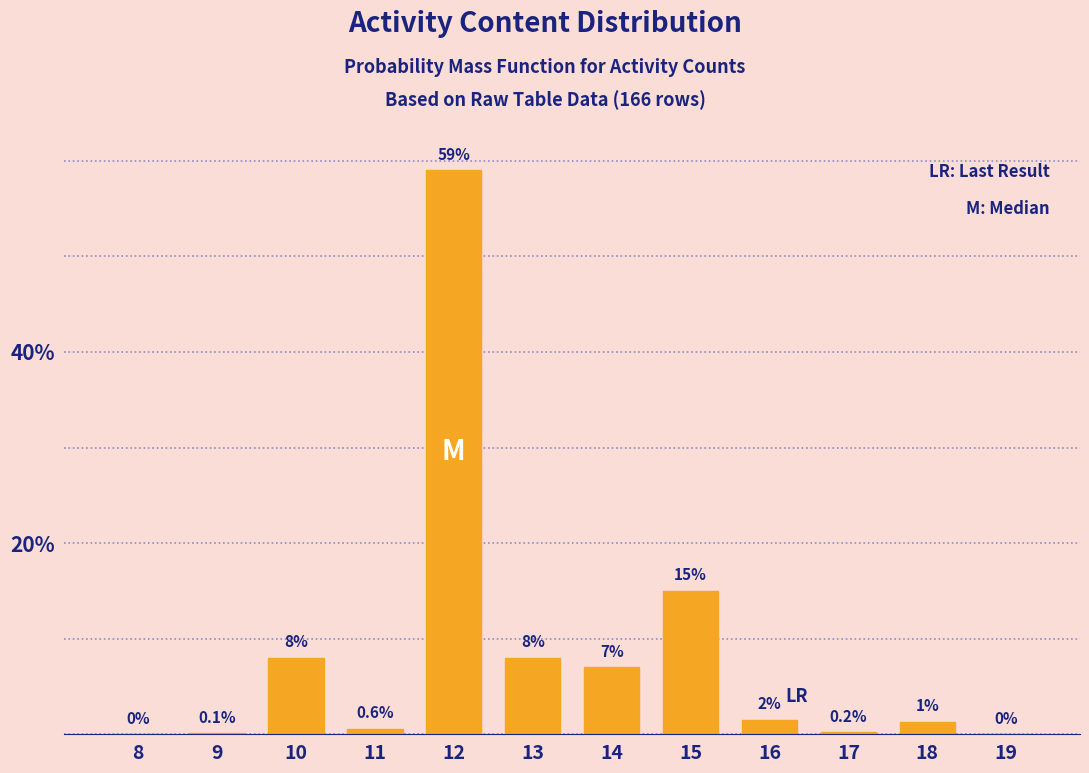

Reading left to right, list all the values displayed in this chart.

8=0.0	9=0.1	10=8.0	11=0.6	12=59.0	13=8.0	14=7.0	15=15.0	16=1.5	17=0.2	18=1.3	19=0.0